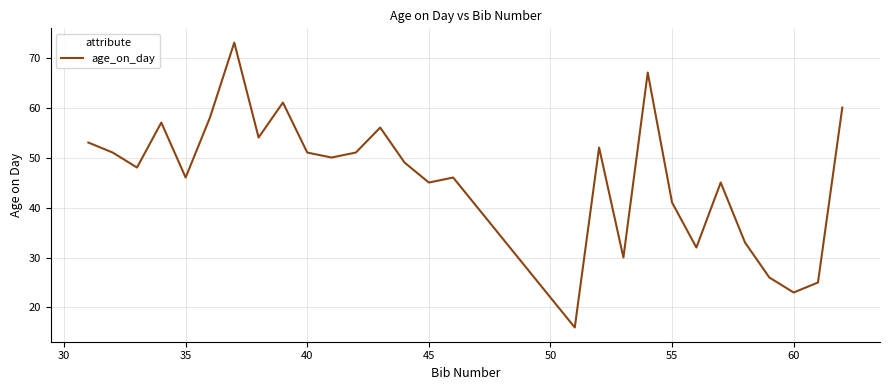

What is the minimum value shown in the chart?

16